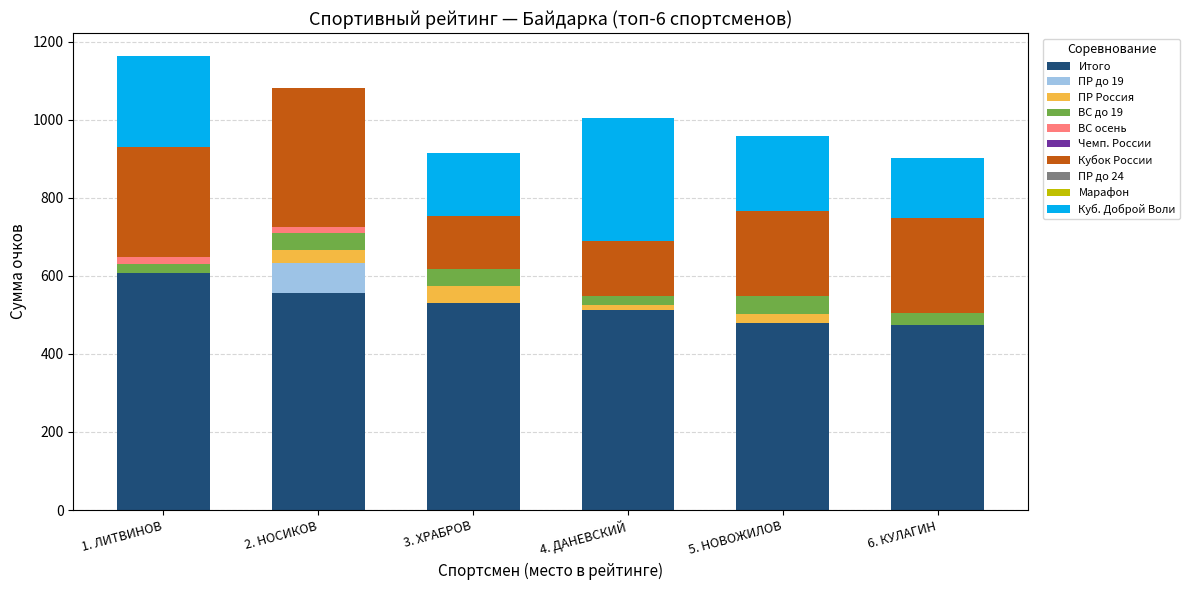

What is the total value across all series at 6. КУЛАГИН?

902.1